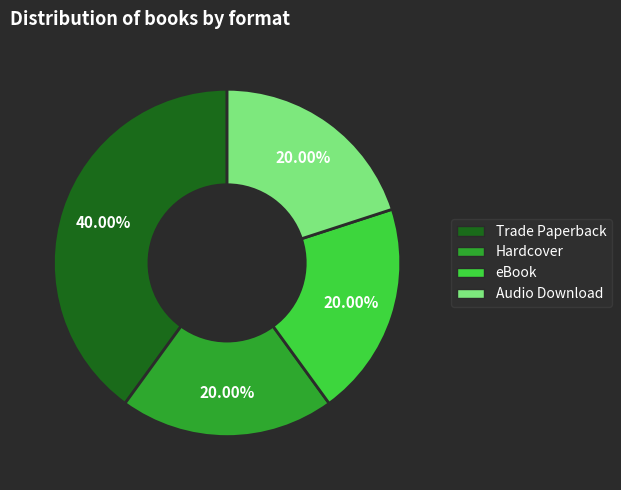

What is the ratio of the value at eBook to the value at Hardcover?

1.0